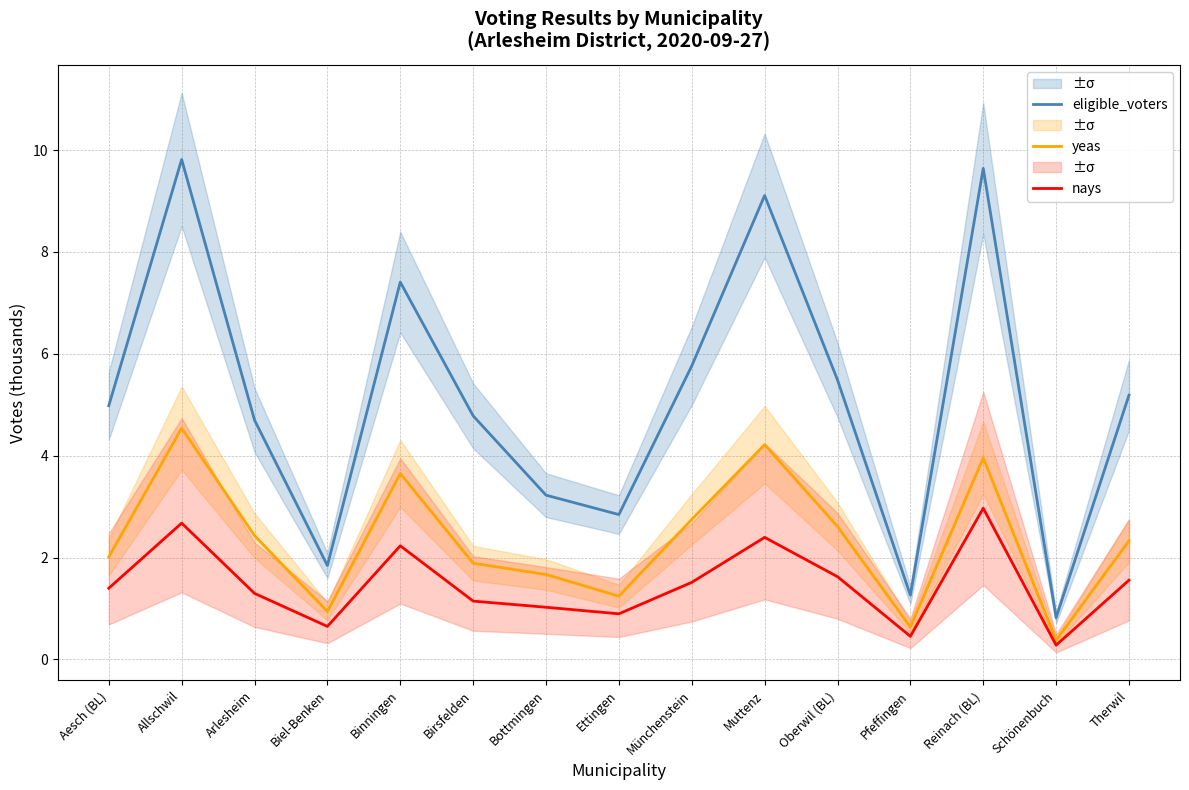

The yeas series shows 5.3 at Binningen. True or false?

False